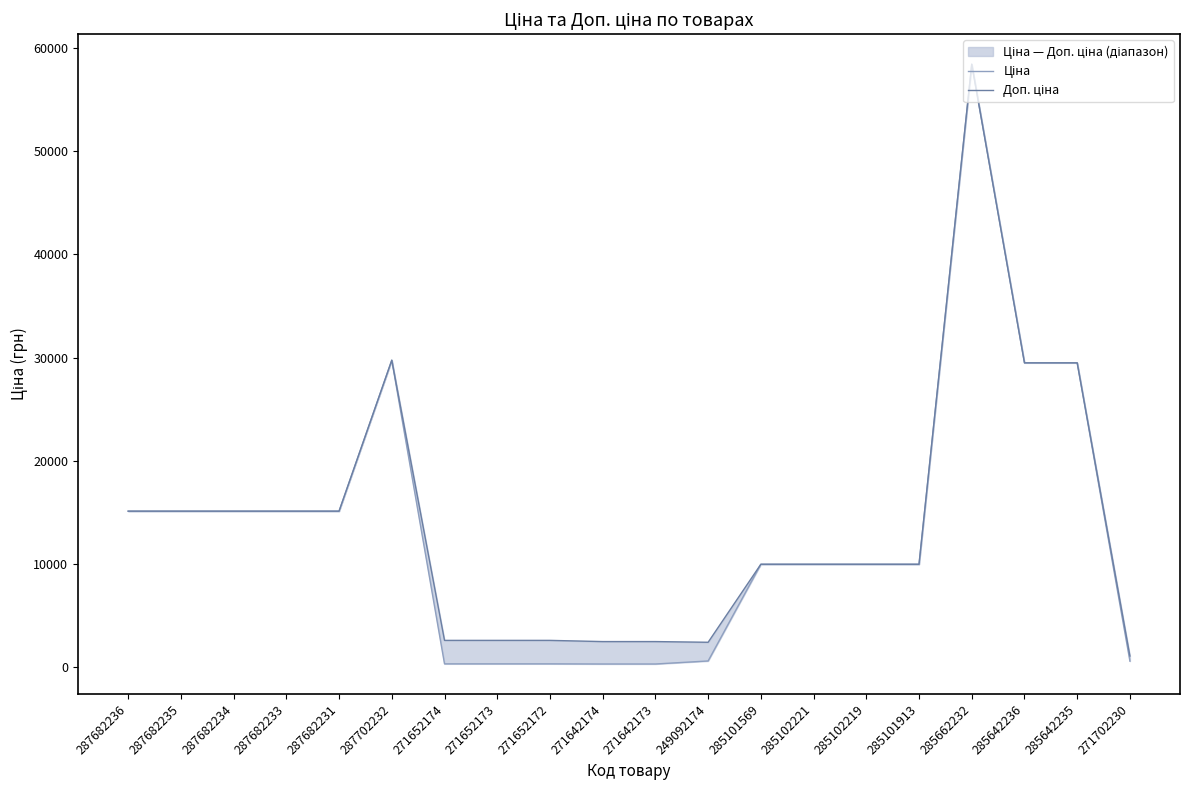

What is the label of the 11th point from the left?

271642173